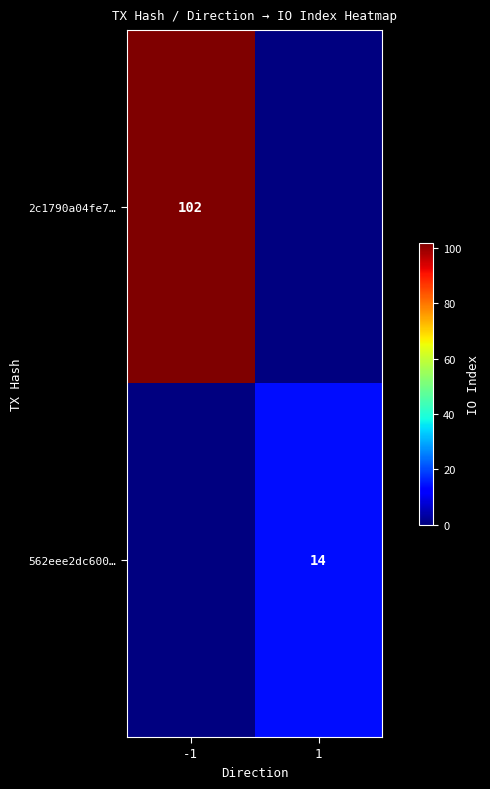

Which category has the lowest value across all series?

1